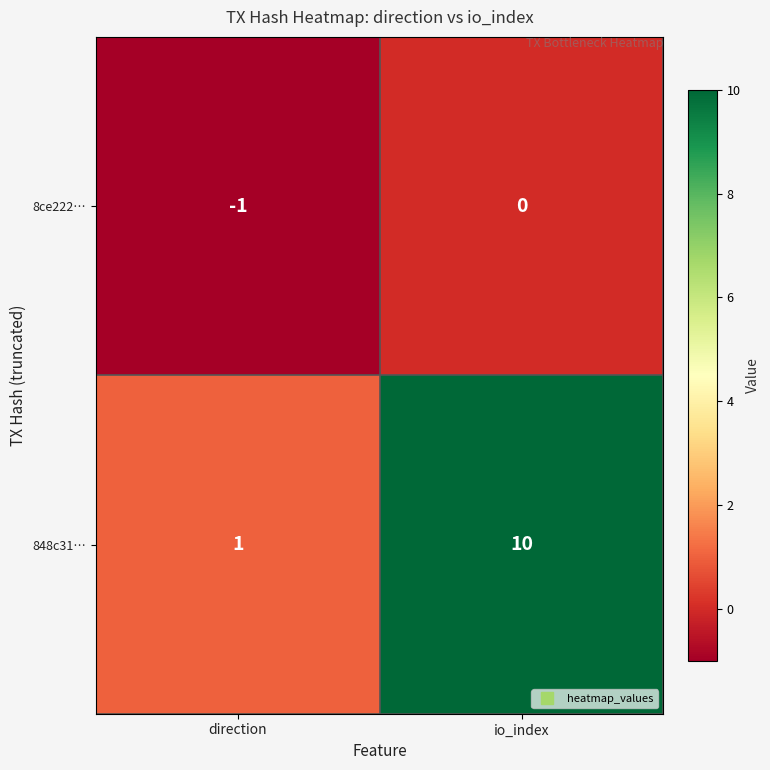

Reading right to left, extract all data points from this chart.

8ce222…: 0	-1
848c31…: 10	1